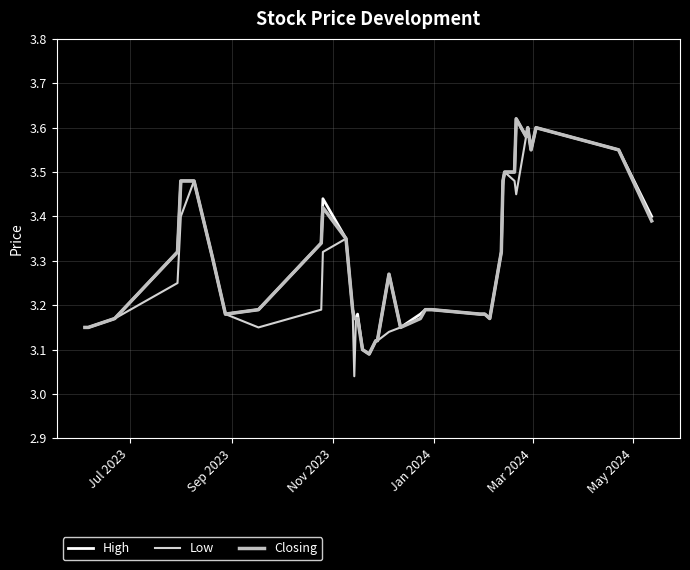

At how many categories does at least one series exceed 3?

40